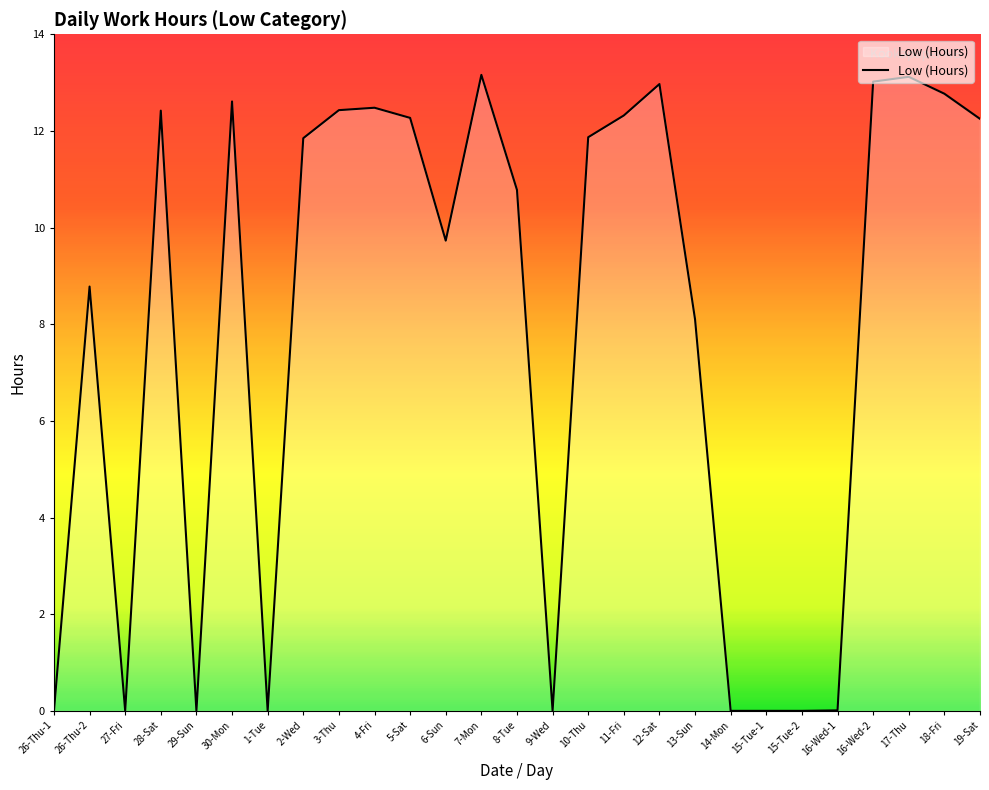

What is the maximum value shown in the chart?

13.2